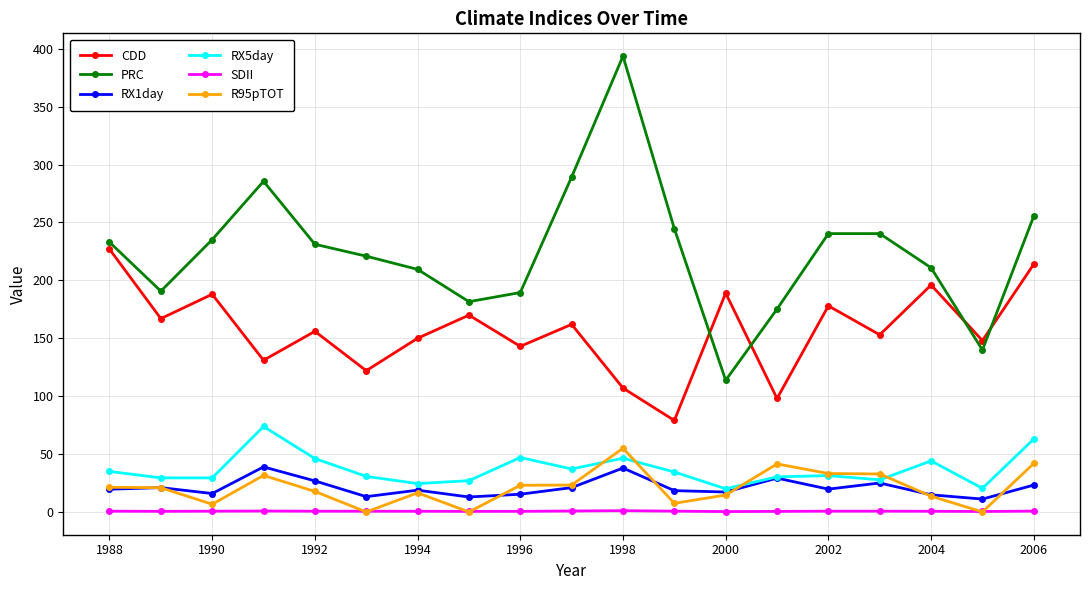

What is the value of the RX1day point at the 5th from the left?

26.8